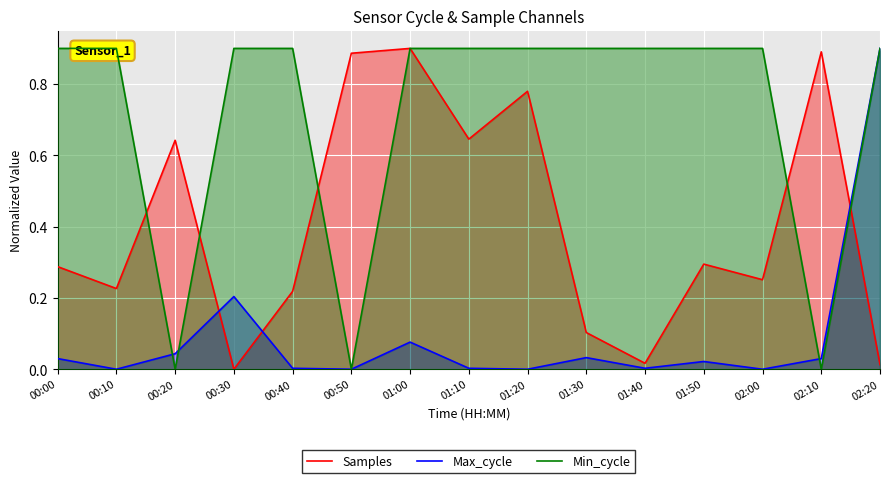

Between 01:50 and 01:30, which is larger?

01:50